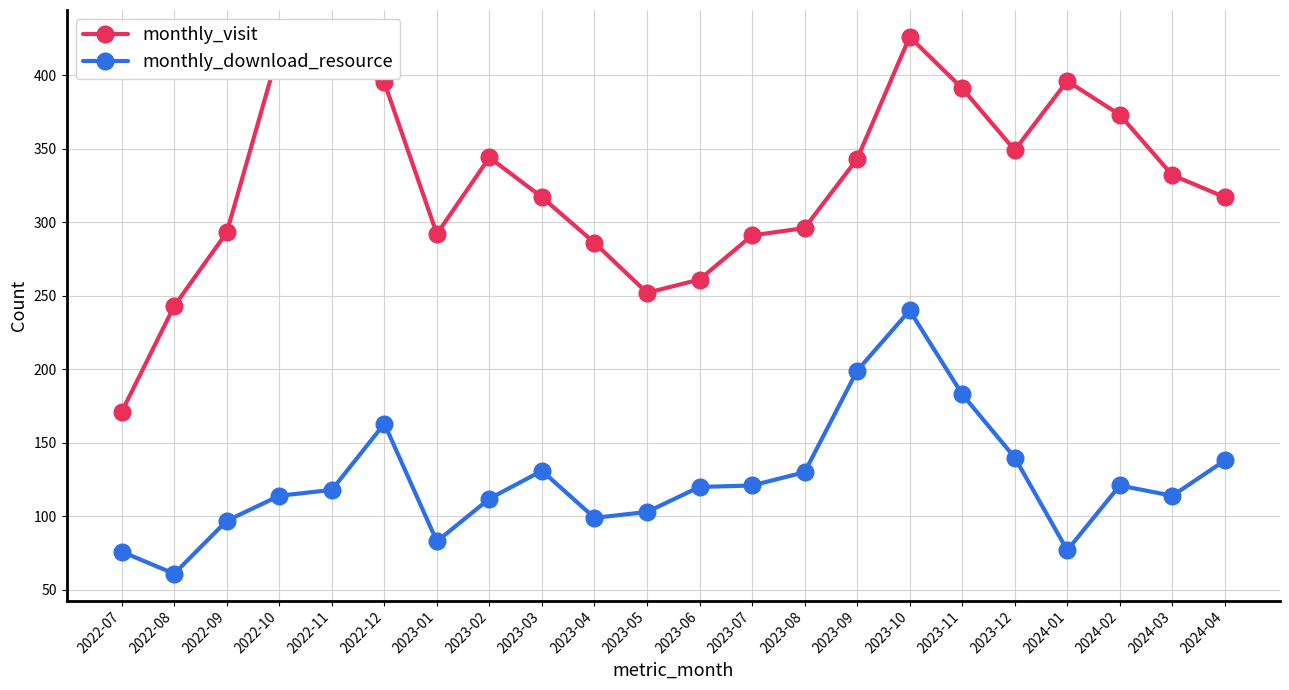

Which series changed the most between 2023-05 and 2024-04?

monthly_visit